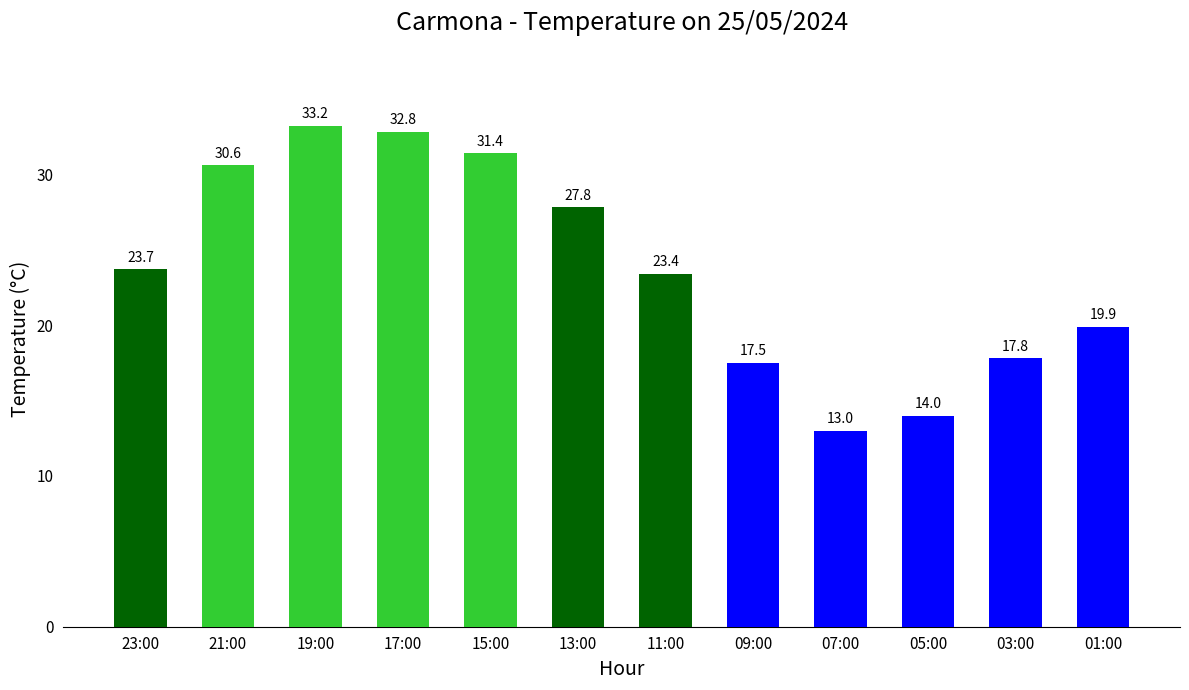

Is it true that the value at 03:00 is 6.9?

False